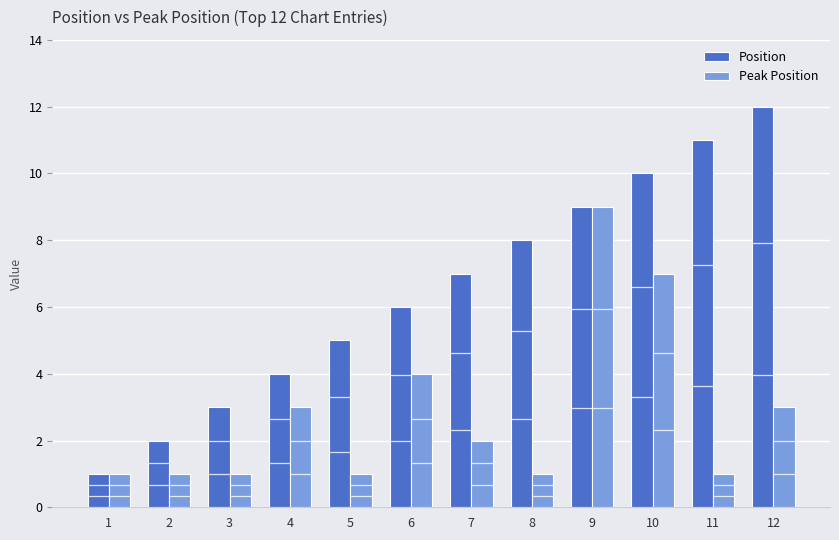

The Position series shows 3 at 11. True or false?

False